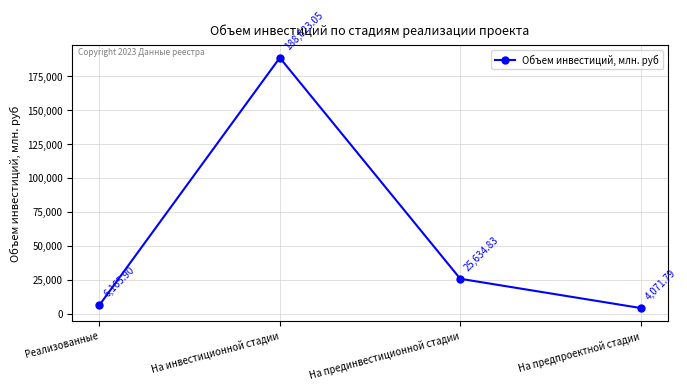

What is the label of the 2nd point from the right?

На прединвестиционной стадии